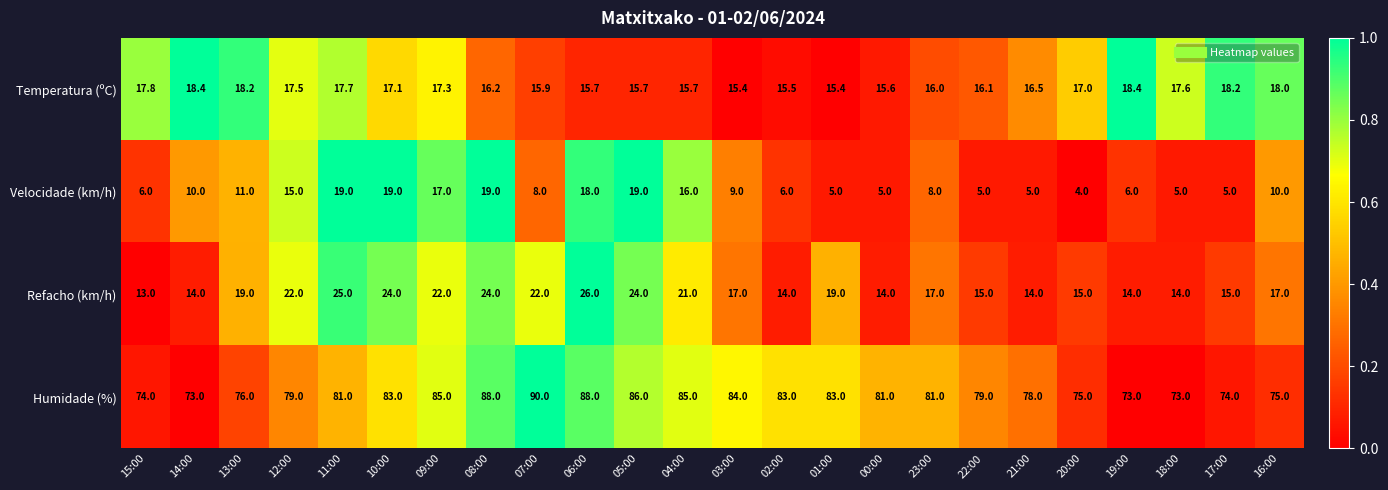

What is the difference between the highest and lowest values at 03:00?

75.0